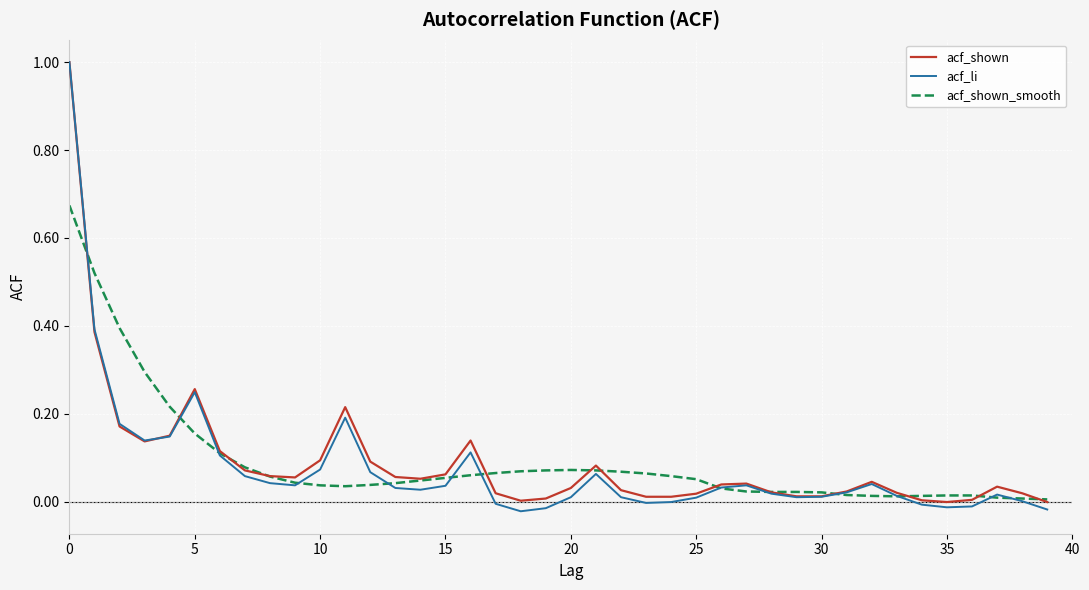

In acf_li, how many points are higher than both neighbors (excluding endpoints)?

7